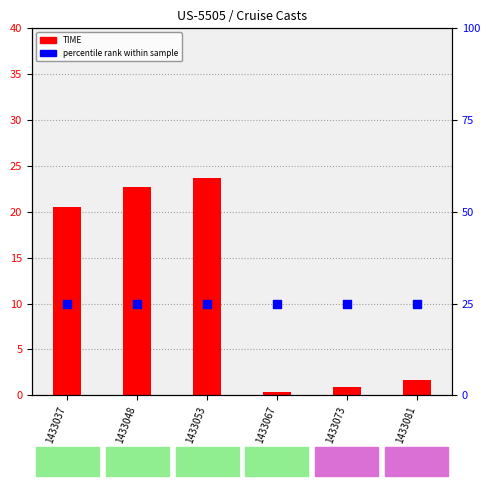

What is the total value across all series at 1433053?

48.7